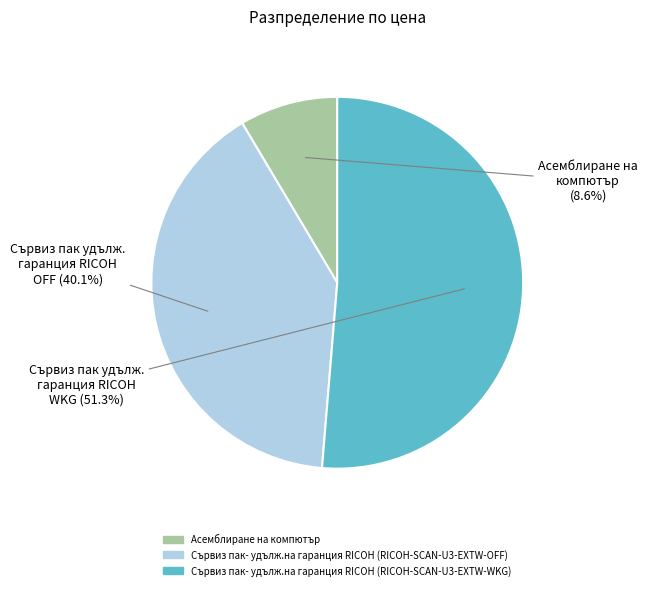

Between Сървиз пак- удълж.на гаранция RICOH (RICOH-SCAN-U3-EXTW-WKG) and Сървиз пак- удълж.на гаранция RICOH (RICOH-SCAN-U3-EXTW-OFF), which is larger?

Сървиз пак- удълж.на гаранция RICOH (RICOH-SCAN-U3-EXTW-WKG)